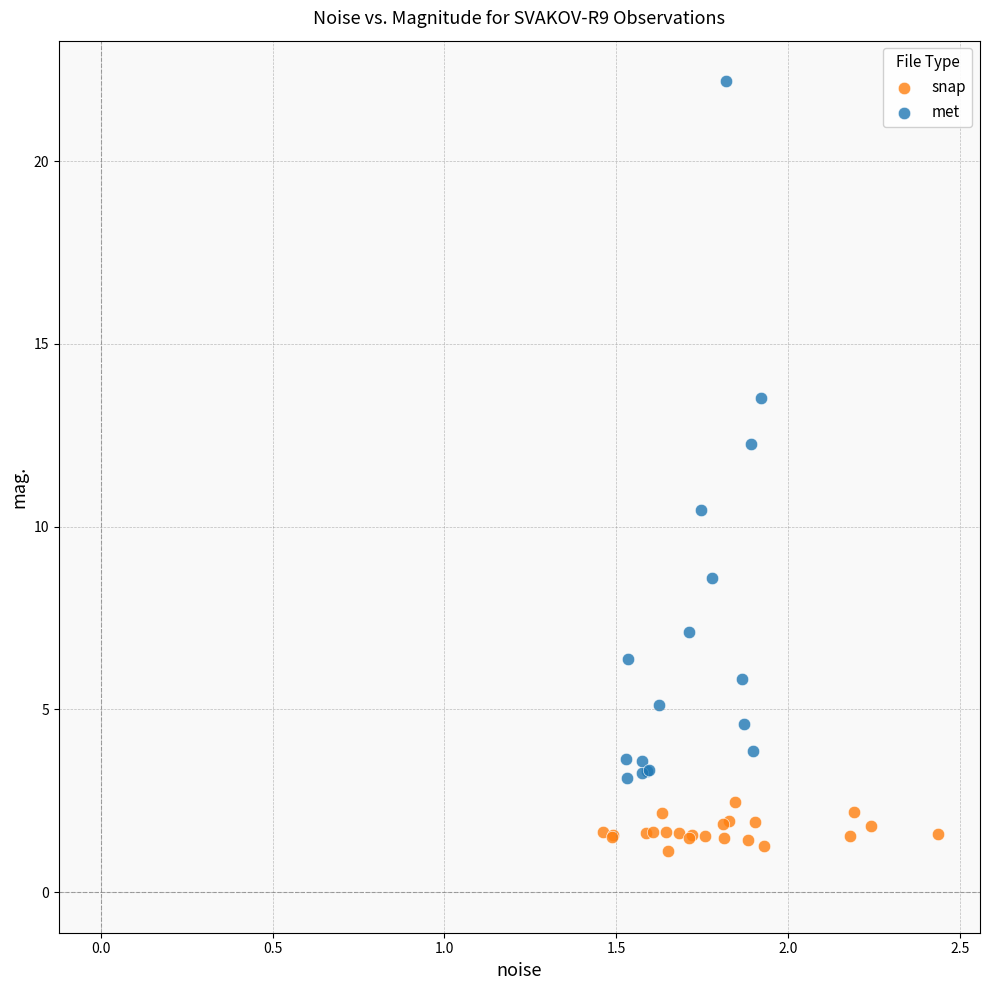

Which series contains the highest Y value?

met